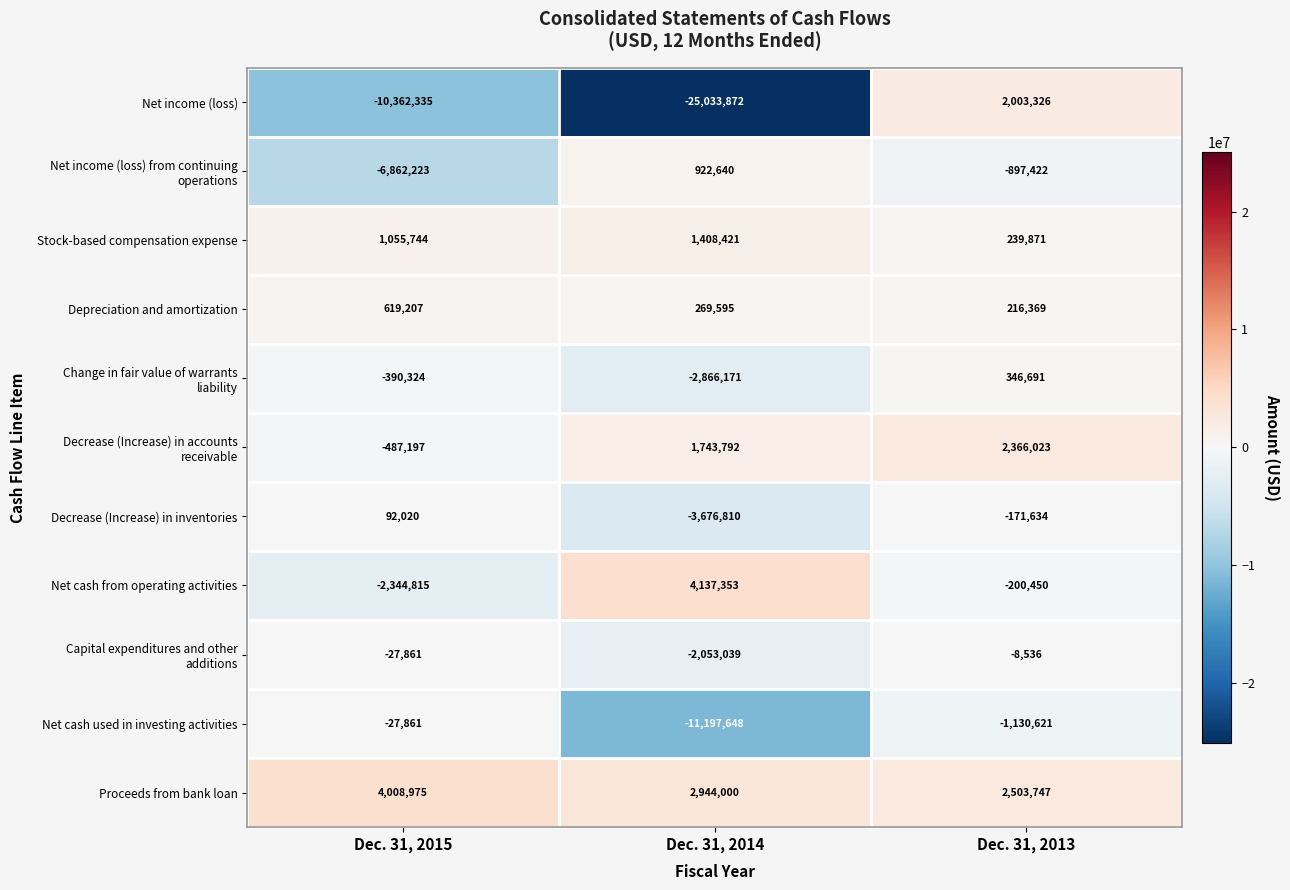

At which category does the chart reach its peak across all series?

Dec. 31, 2014